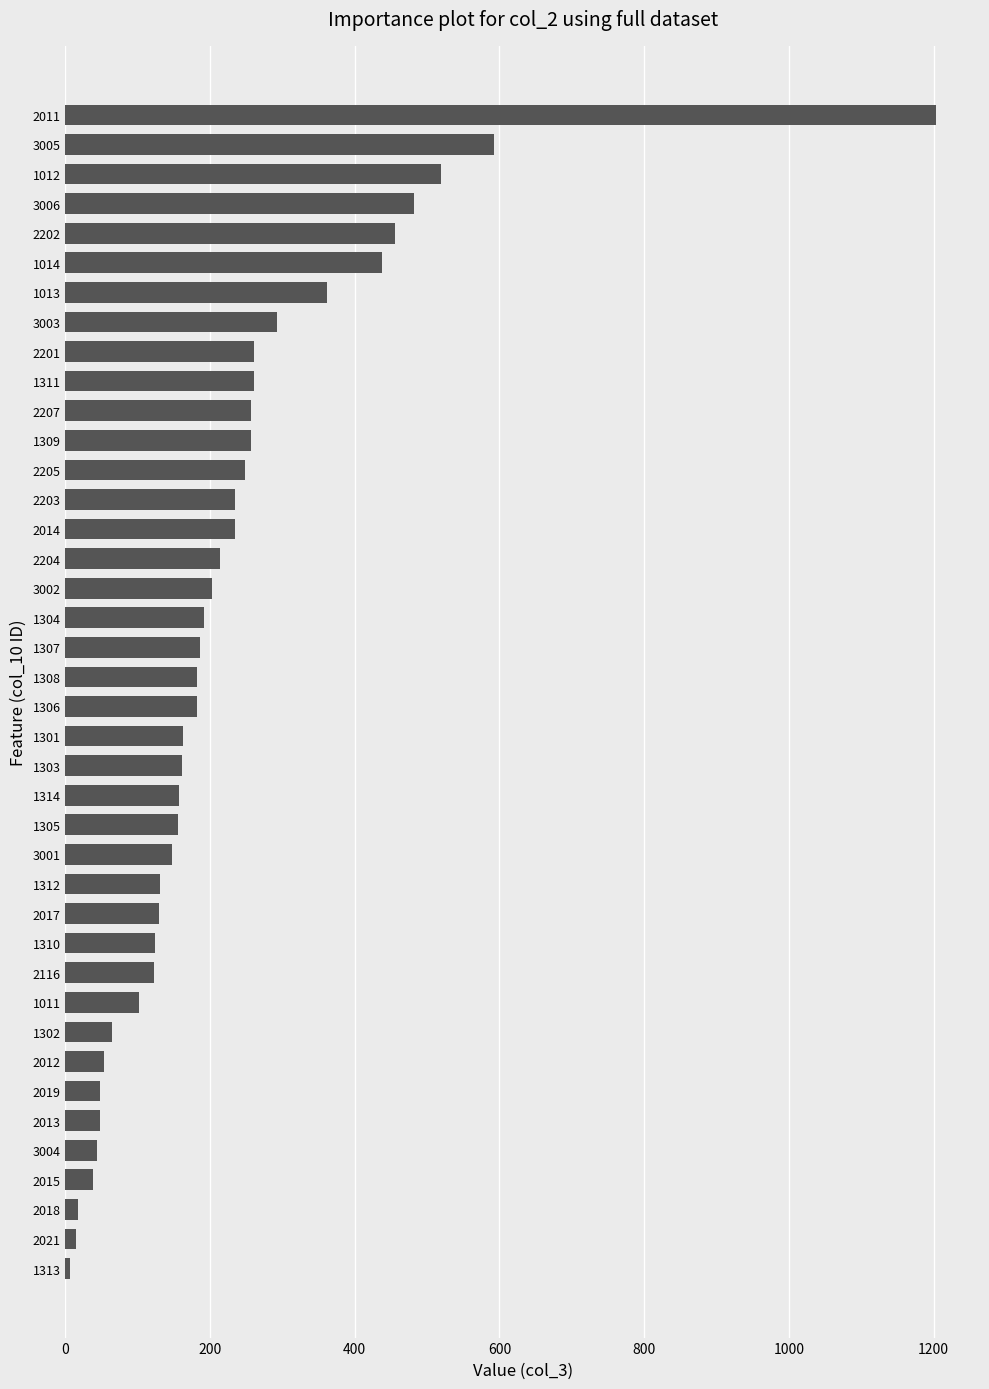

What is the greatest value displayed?

1204